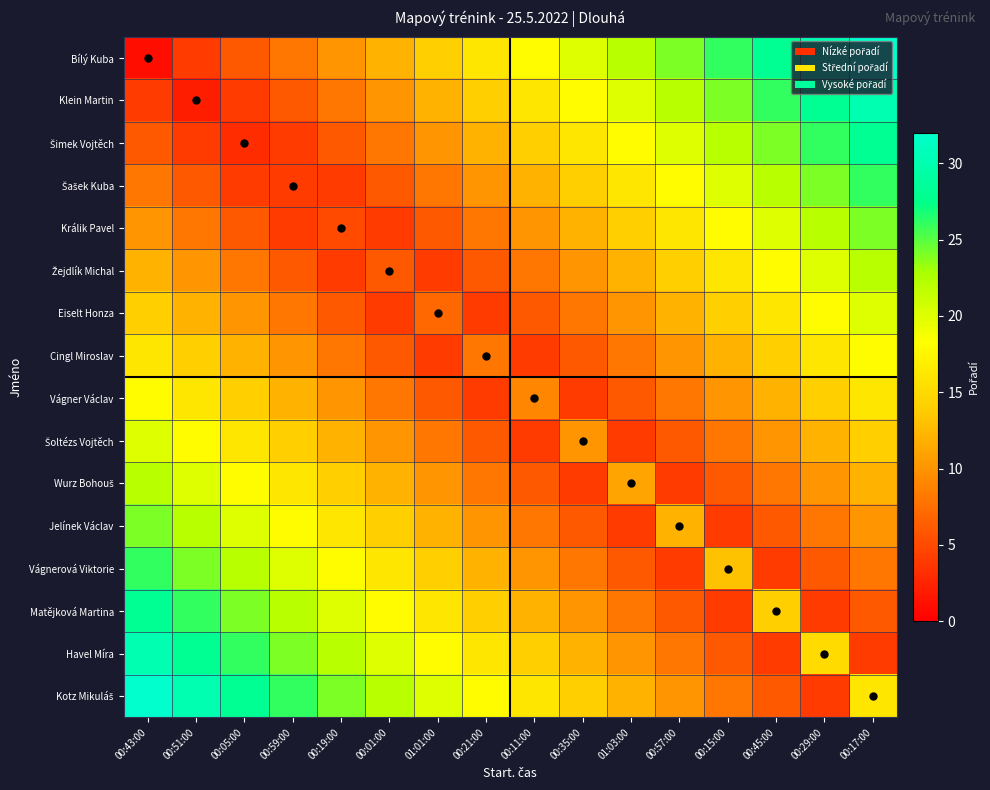

What is the smallest value displayed?

1